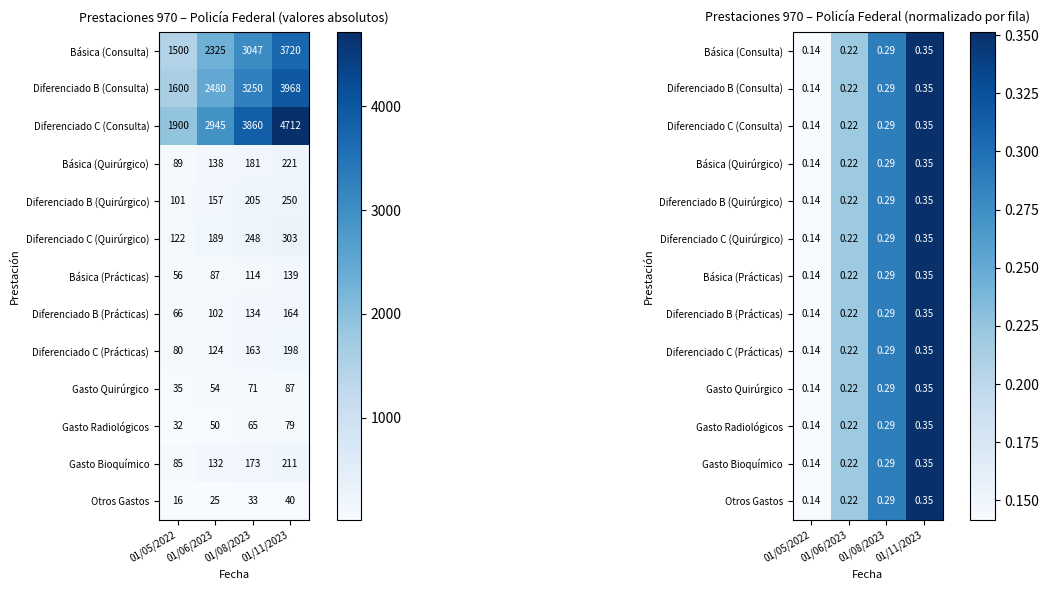

What is the total value across all series at 01/11/2023?

4.6